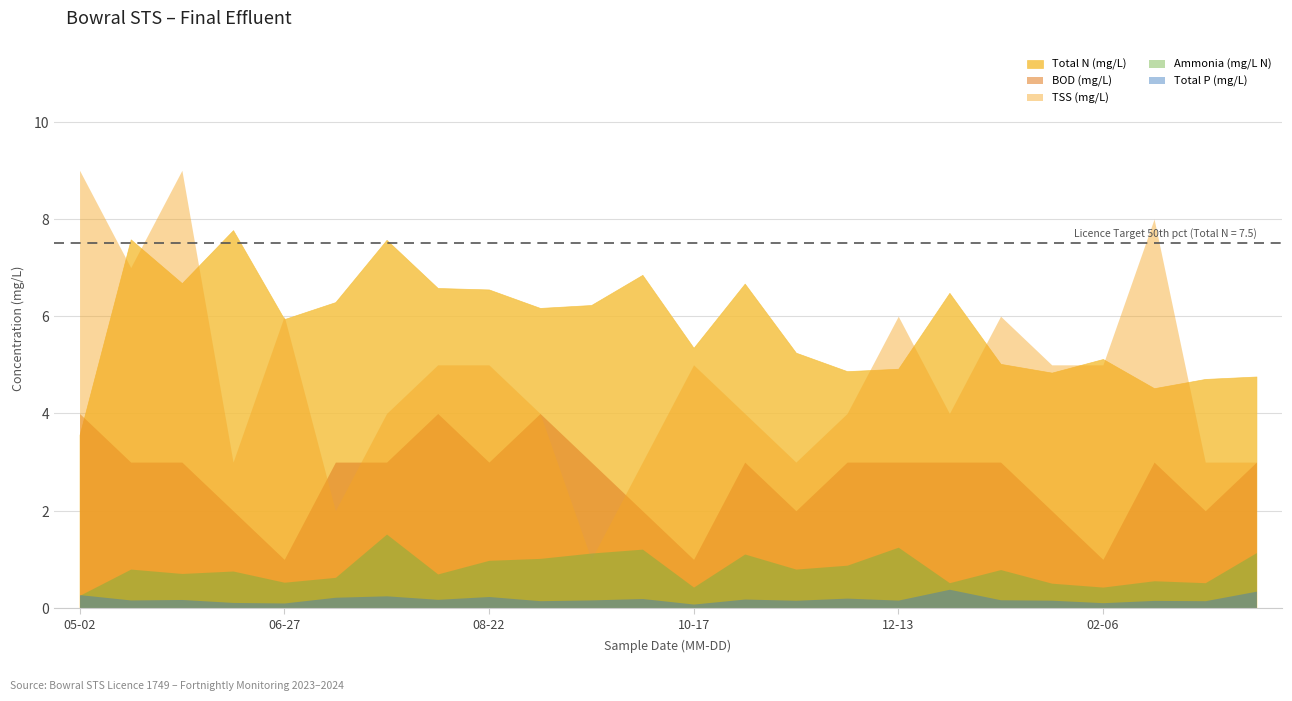

Which has a higher value, 2023-08-08 or 2023-12-13?

2023-08-08